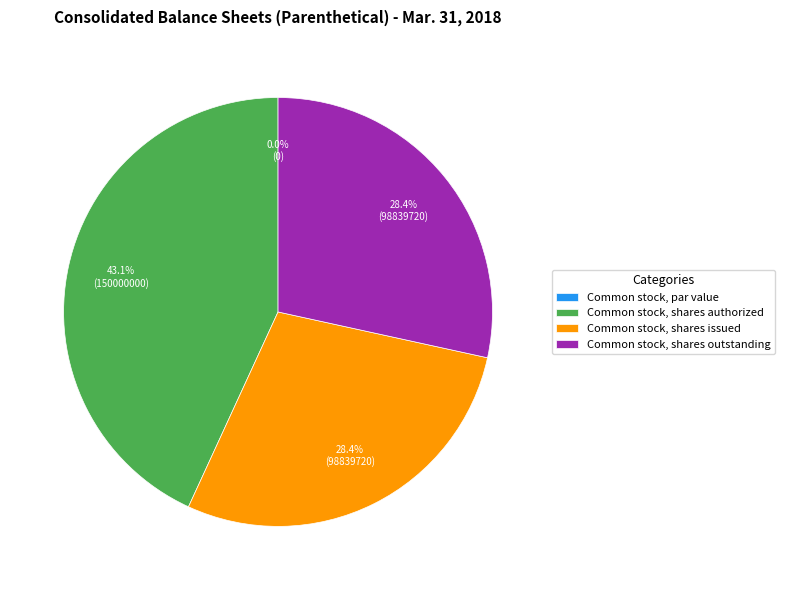

Rank the categories by value from lowest to highest.

Common stock, par value, Common stock, shares issued, Common stock, shares outstanding, Common stock, shares authorized